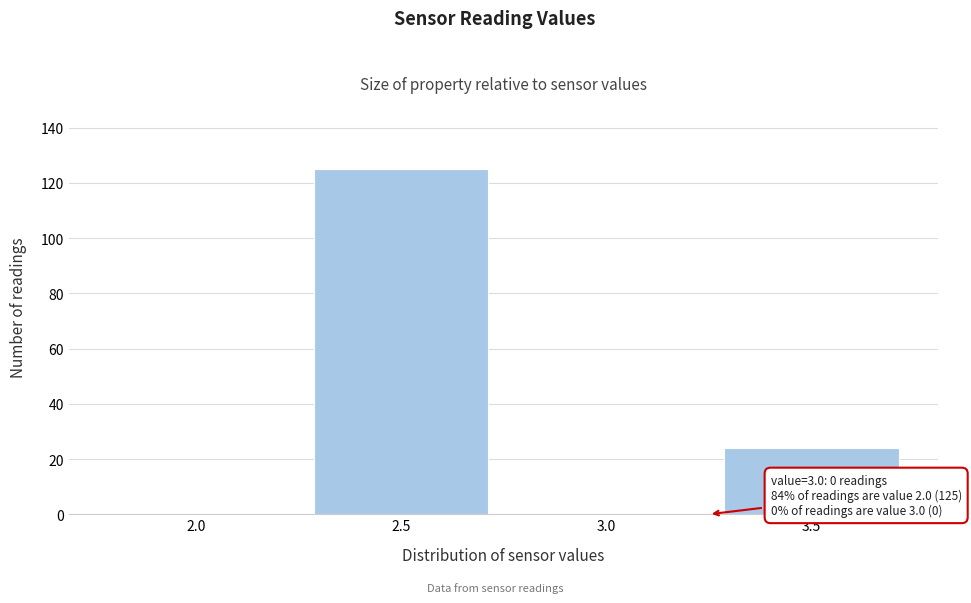

Reading left to right, extract all data points from this chart.

2.0=0	2.5=125	3.0=0	3.5=24